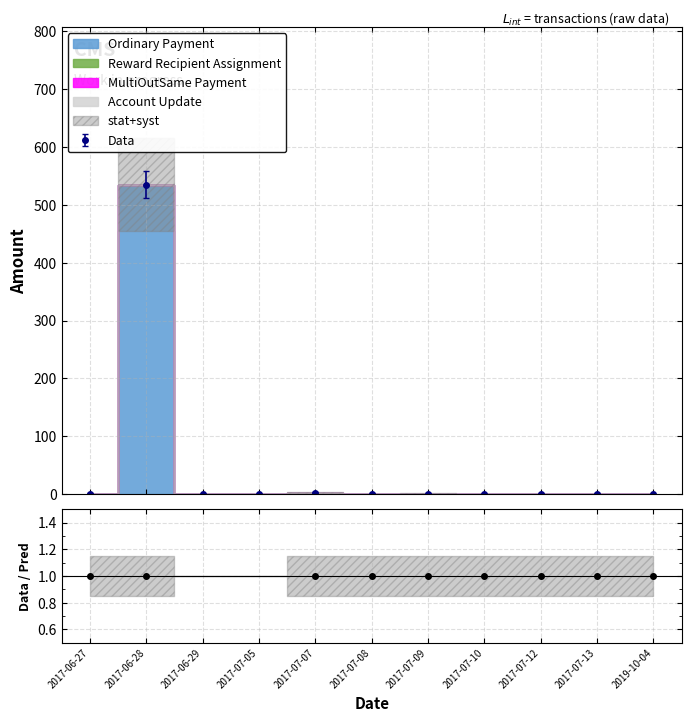

What is the highest value of the Data series?

535.1